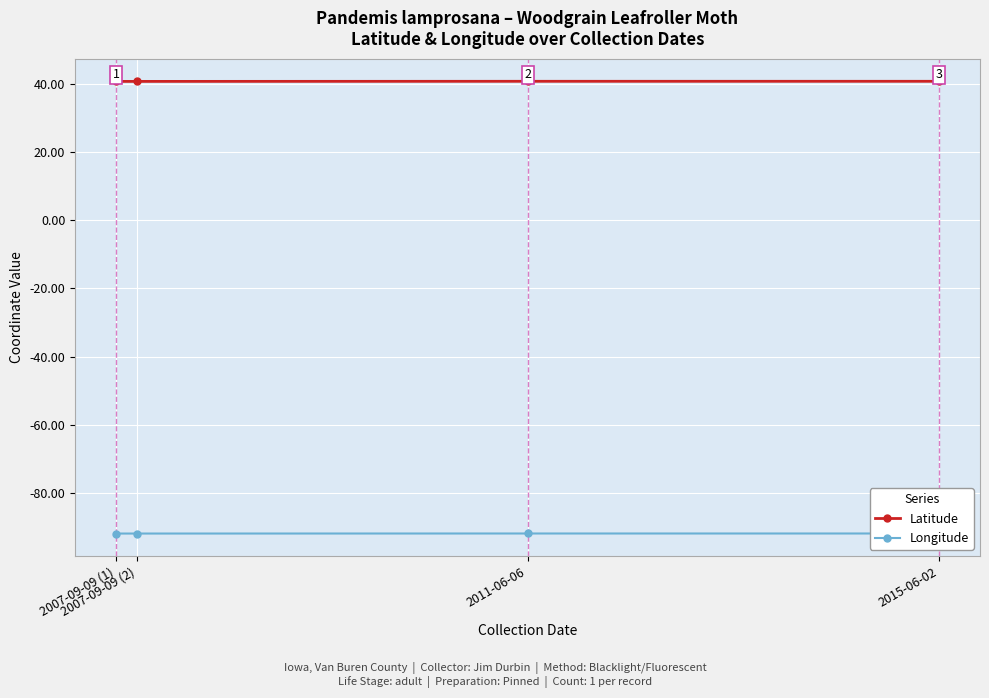

How many distinct data groups are displayed?

2